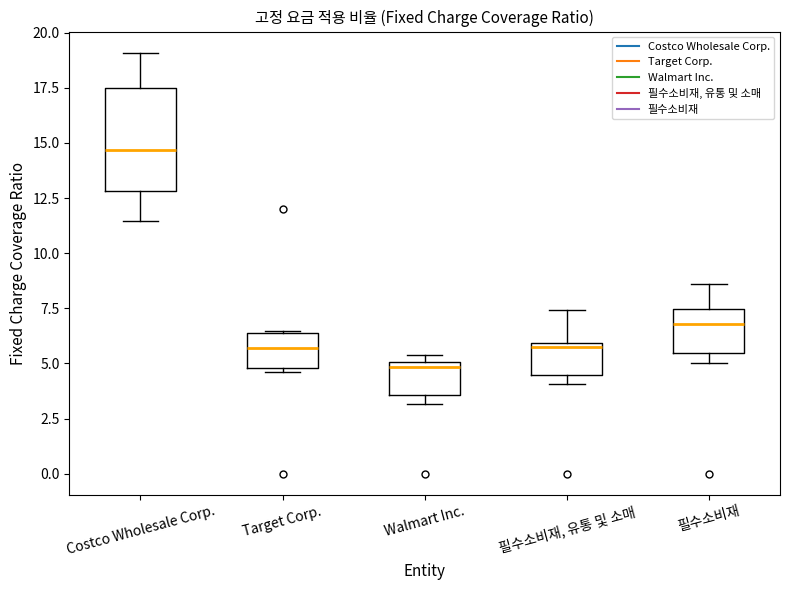

Which box's median line is the lowest?

Walmart Inc.